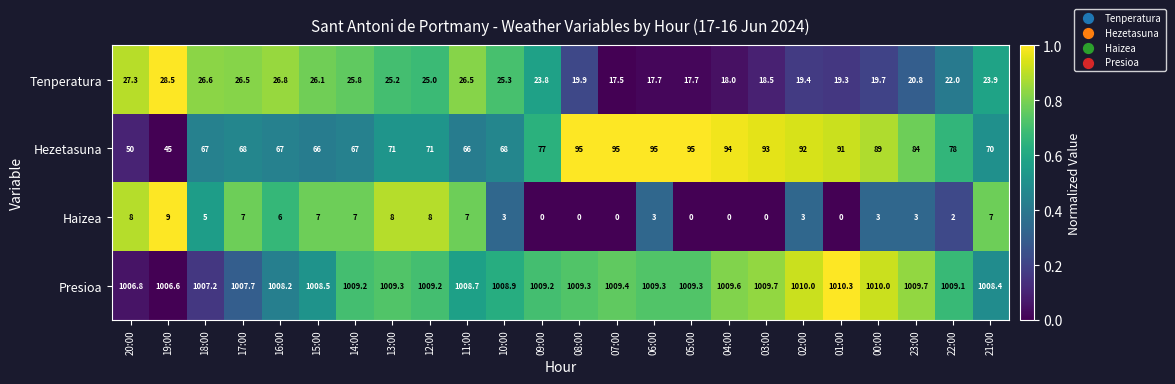

True or false: Haizea has a value of 7.0 at 14:00.

True